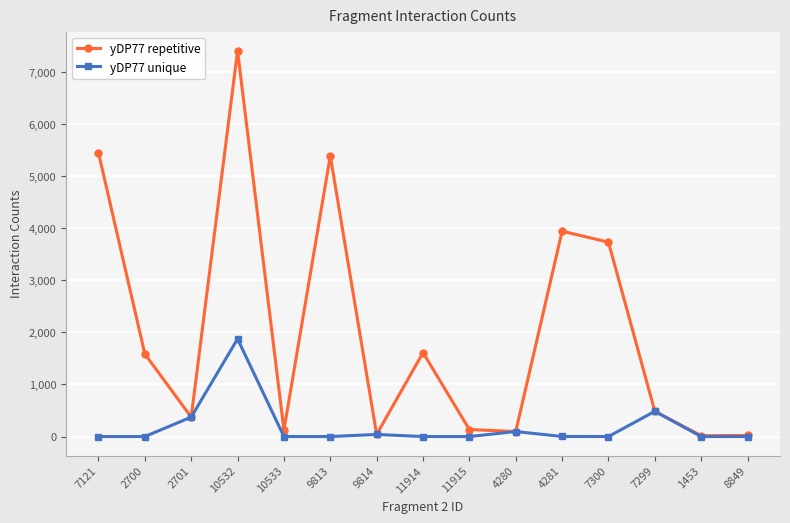

Does the chart have visible grid lines?

Yes